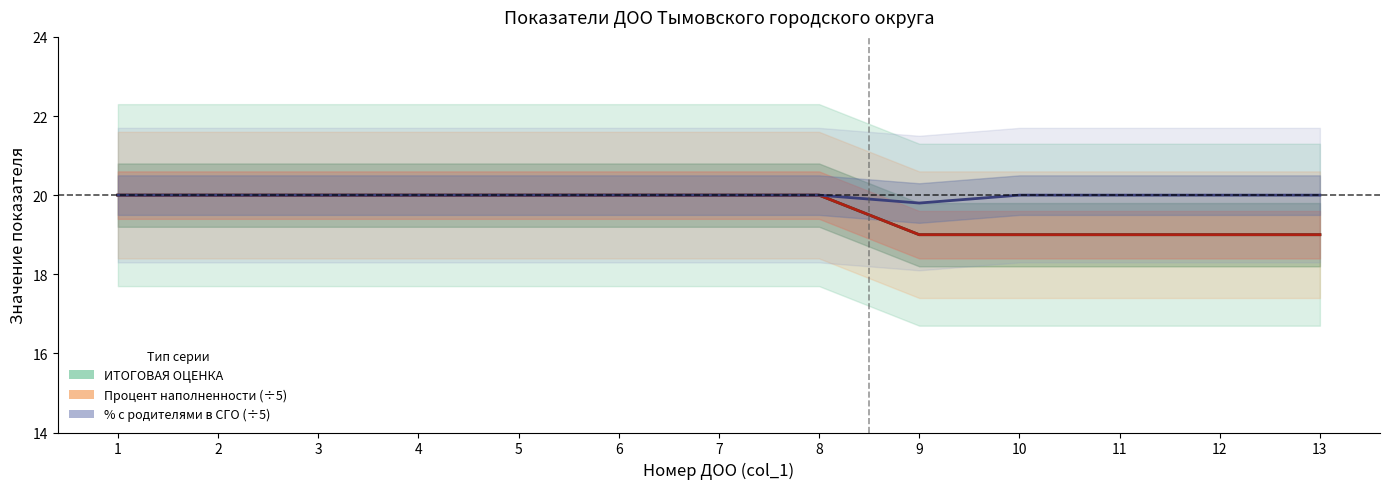

Rank the series at 9 from lowest to highest value.

ИТОГОВАЯ ОЦЕНКА, Процент наполненности (÷5), % с родителями (÷5)